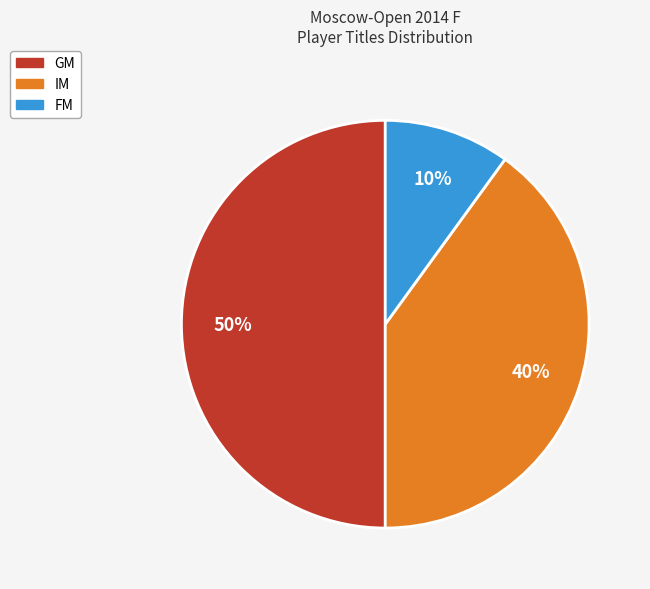

What is the ratio of the value at IM to the value at FM?

4.0